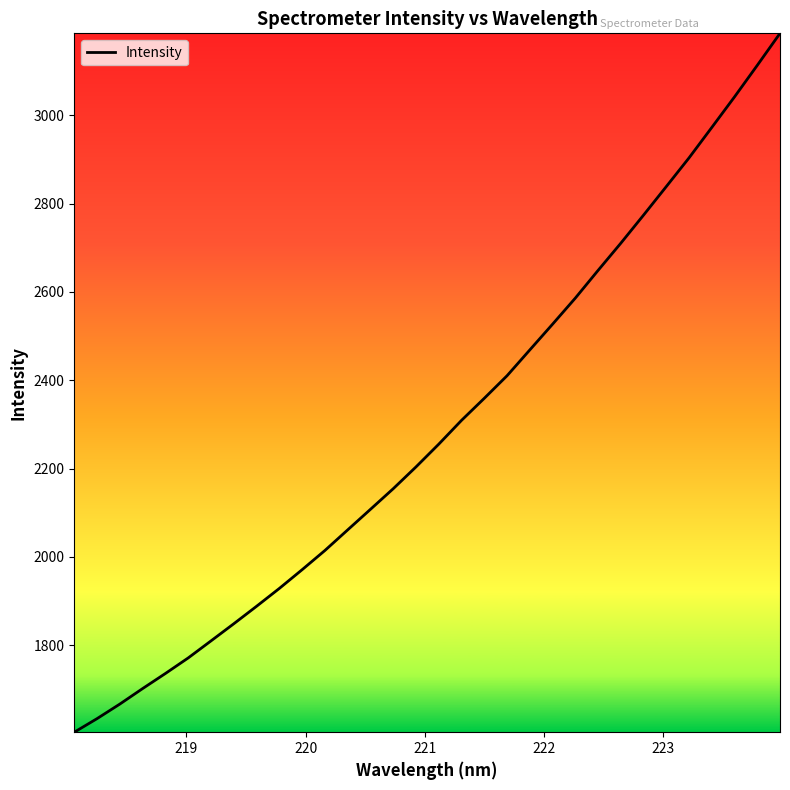

What is the sum of all values?

73201.7